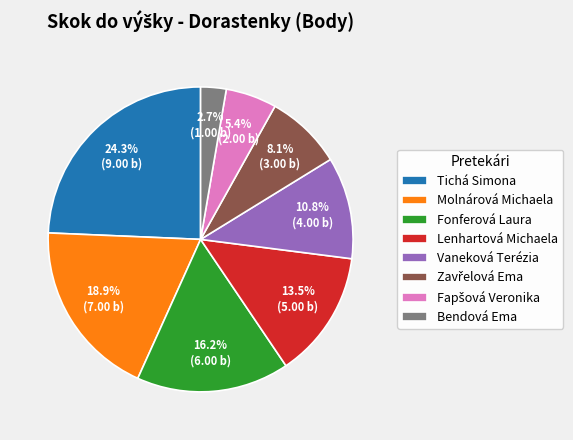

Combined, what portion of the pie is Molnárová Michaela and Lenhartová Michaela?

32.4%